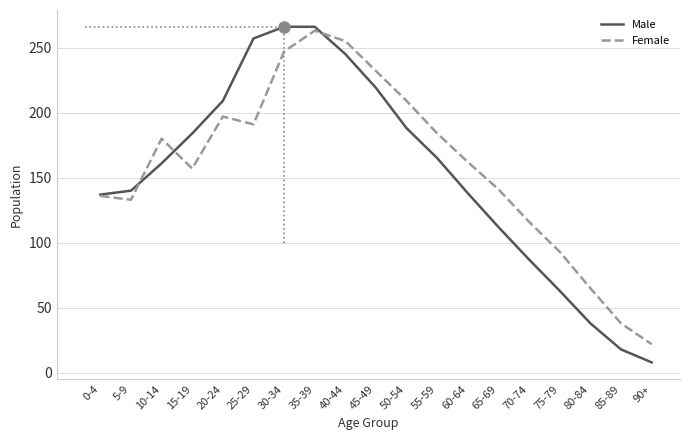

True or false: Female has a value of 33 at 0-4.

False